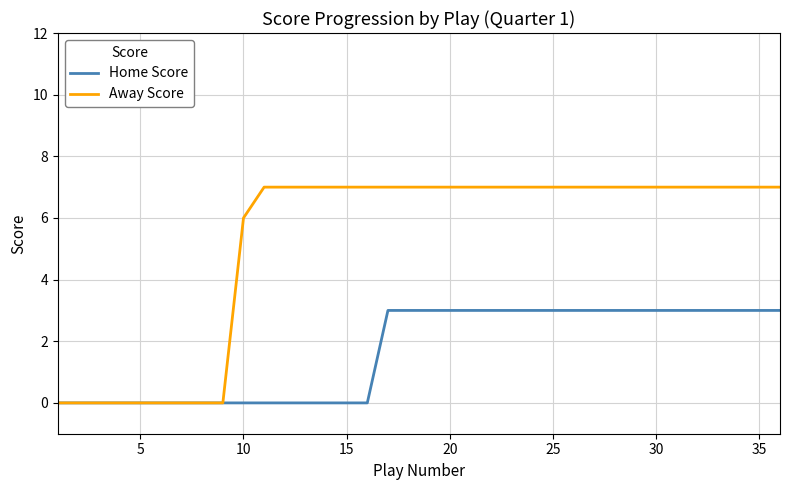

Which series has the widest spread of values?

Away Score